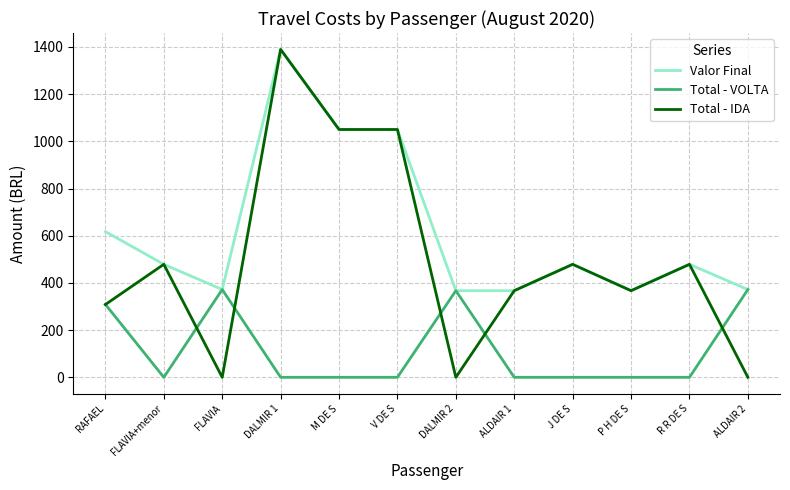

How many categories are shown in the chart?

12